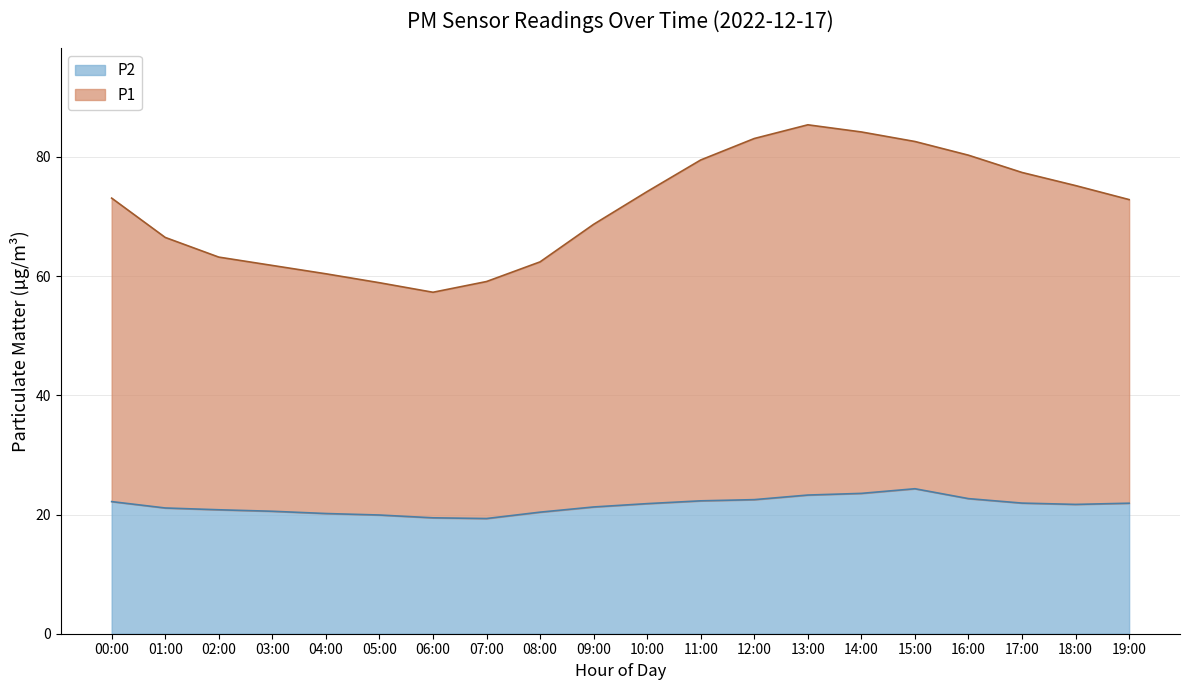

List the series in order of their peak value, lowest first.

P2, P1